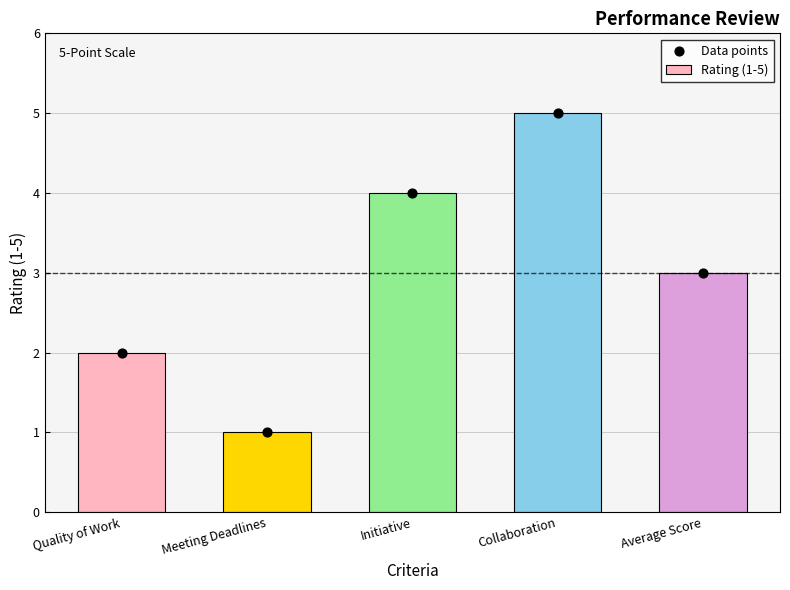

What are all the series names shown in the legend?

Rating (1-5), Data points